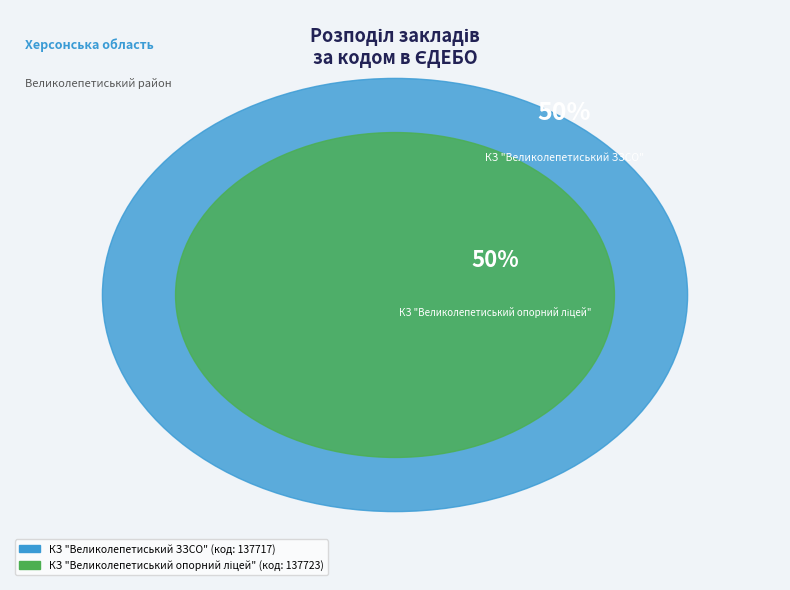

Rank the categories by value from lowest to highest.

КЗ "Великолепетиський ЗЗСО", КЗ "Великолепетиський опорний ліцей"